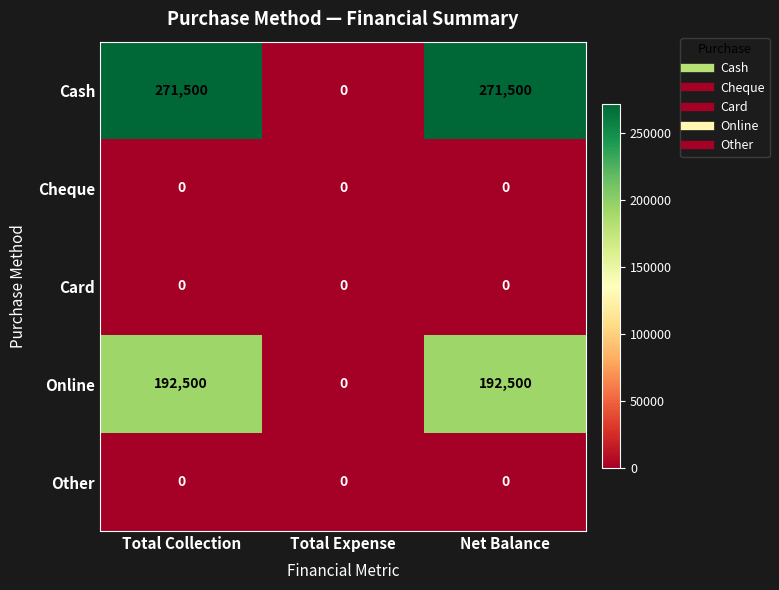

What is the spread (max minus min) of values at Net Balance?

271500